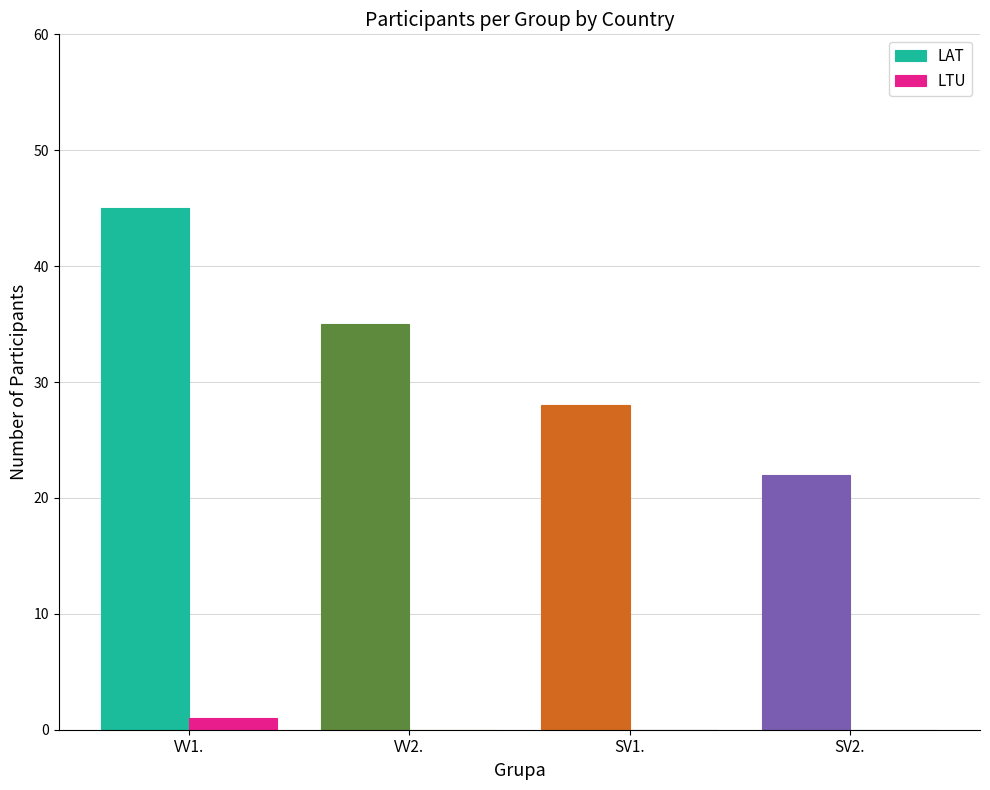

What is the maximum value shown in the chart?

45